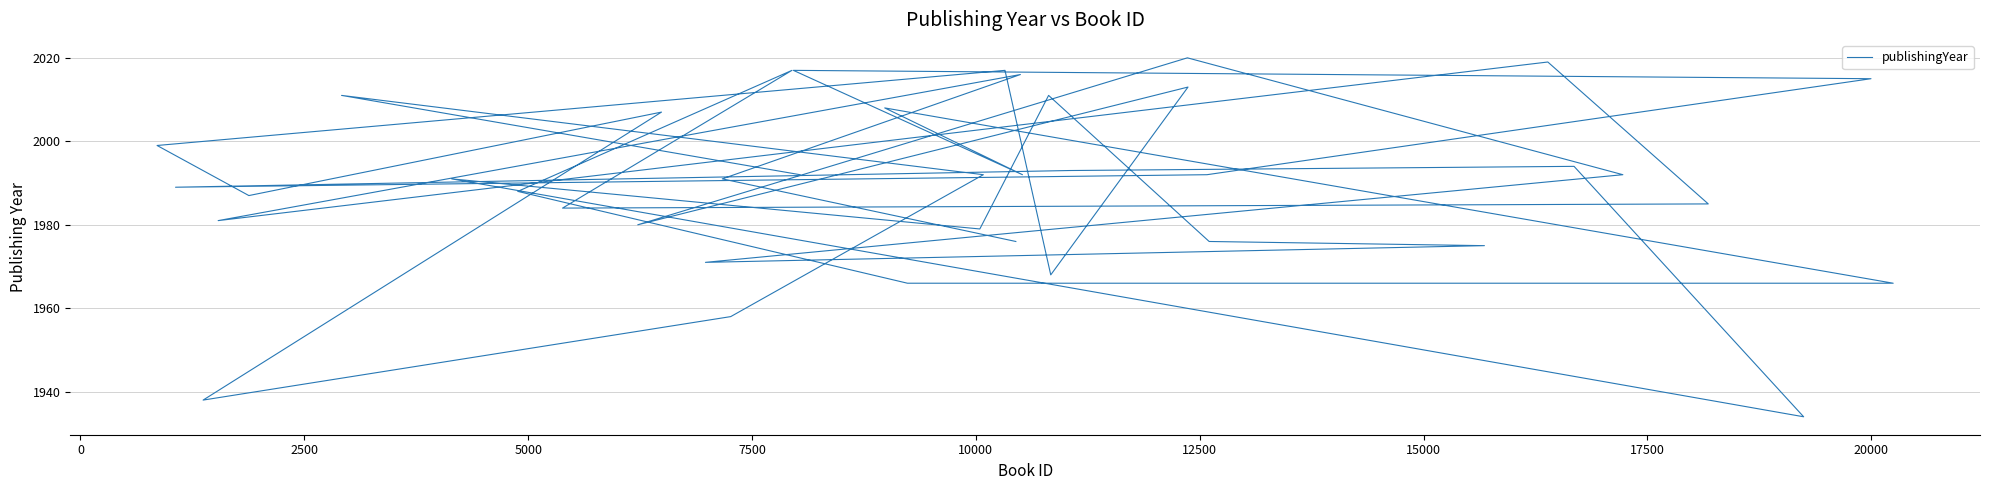

How many lines are shown in the chart?

1